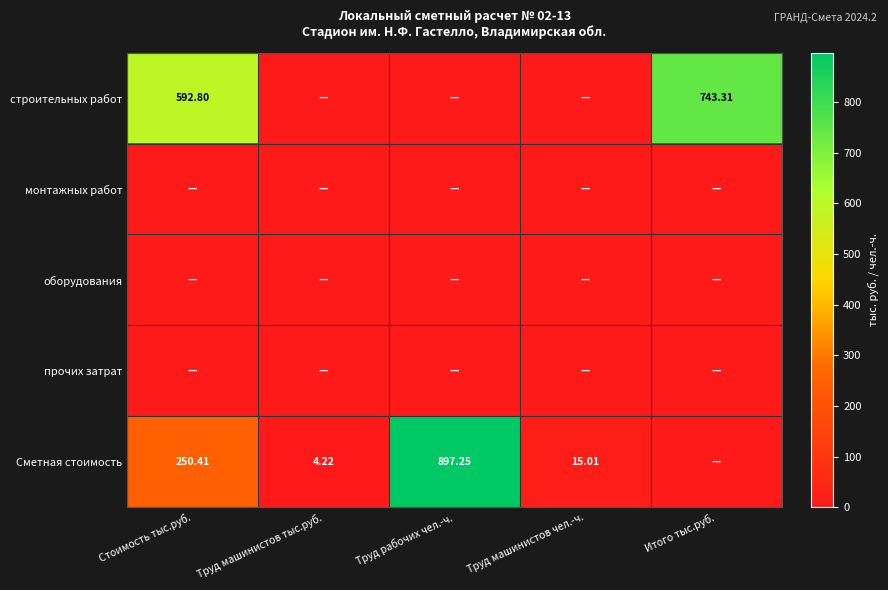

Between Труд машинистов тыс.руб. and Труд рабочих чел.-ч., which series saw the biggest shift?

Сметная стоимость